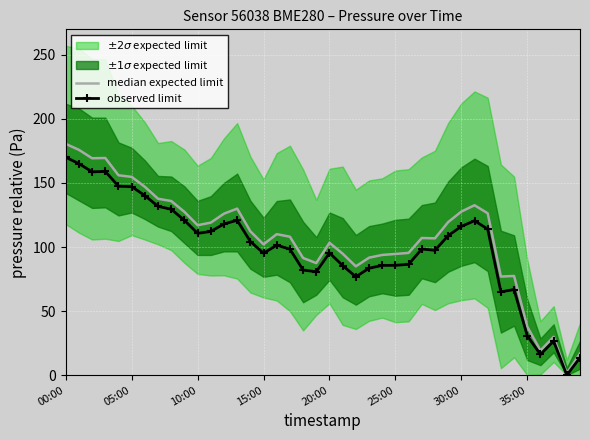

The value of observed limit at 05:00 is 74.5. True or false?

False